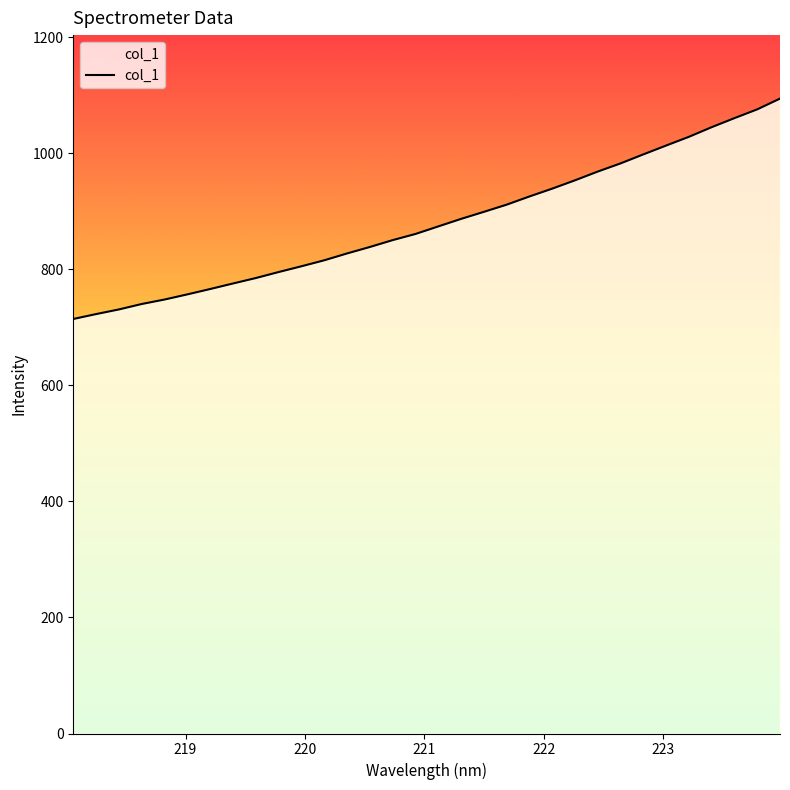

What is the difference between the maximum and minimum values?

379.8